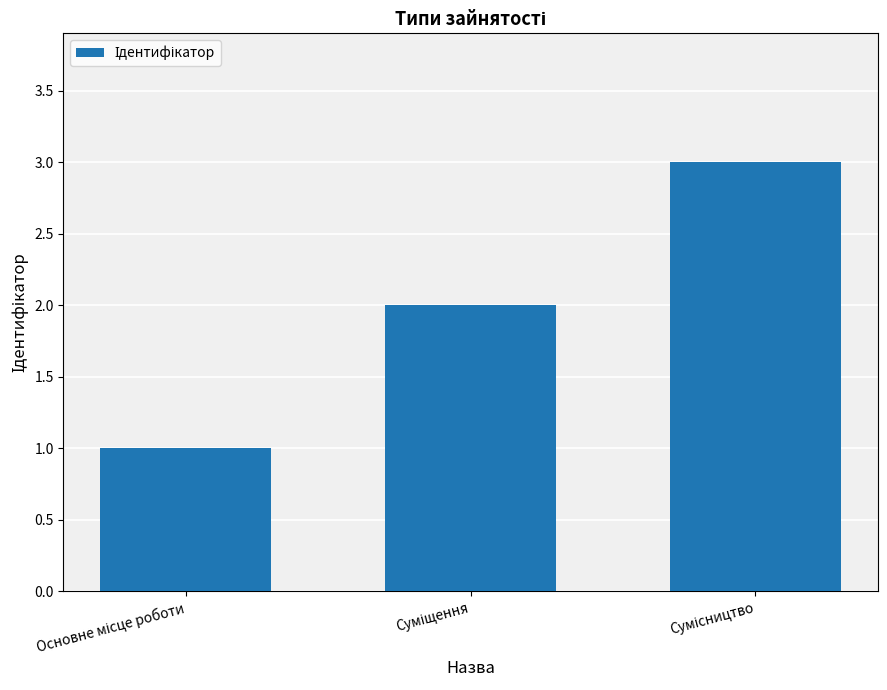

How many series are shown in this chart?

1